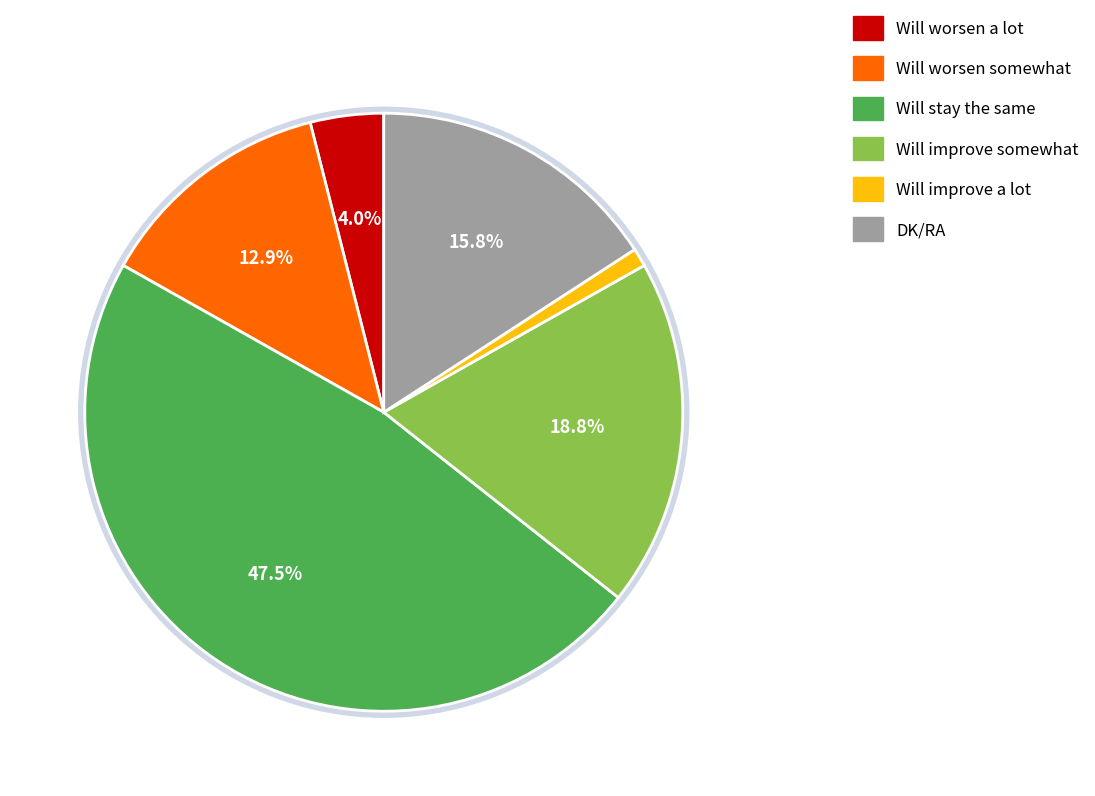

Is it true that Will worsen somewhat is 13% of the pie?

True